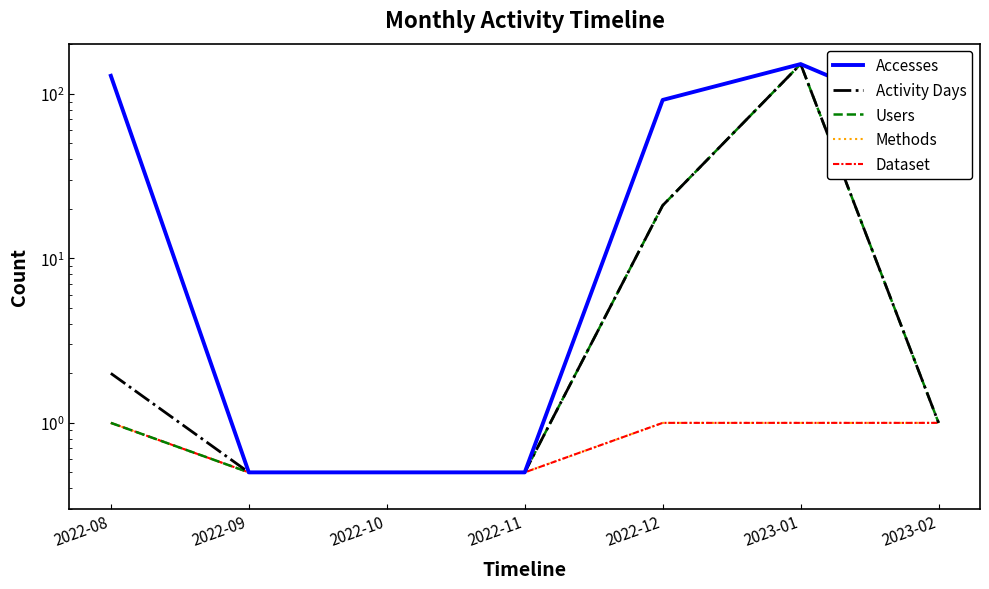

What is the label of the 3rd point from the left?

2022-10